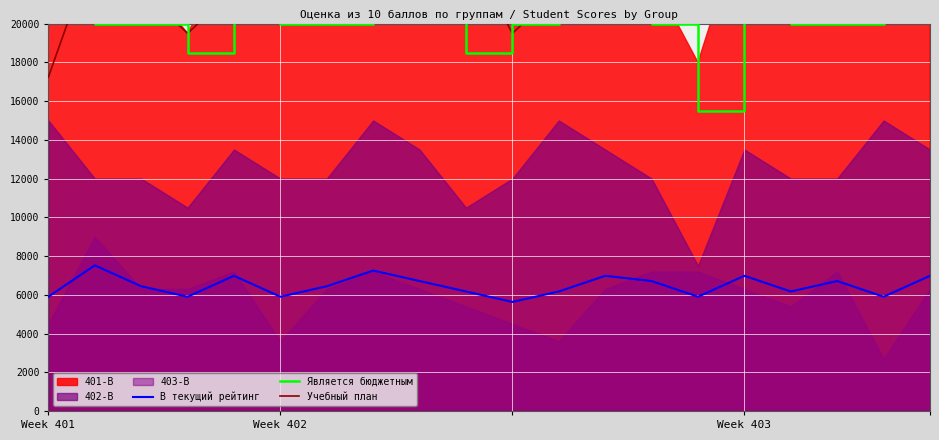

How many lines are shown in the chart?

3